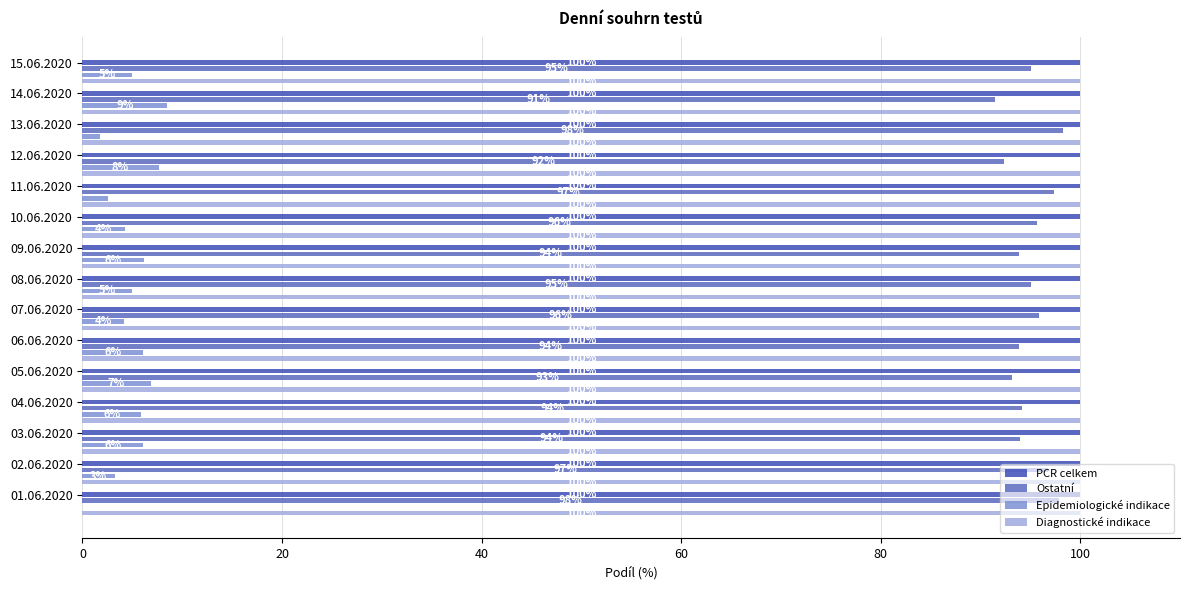

What is the sum of all PCR celkem values?

1500.0